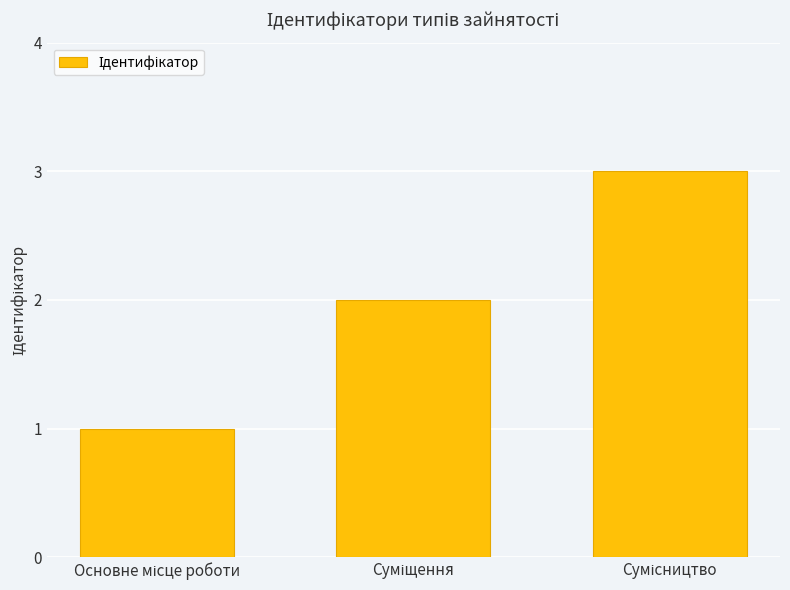

What is the greatest value displayed?

3